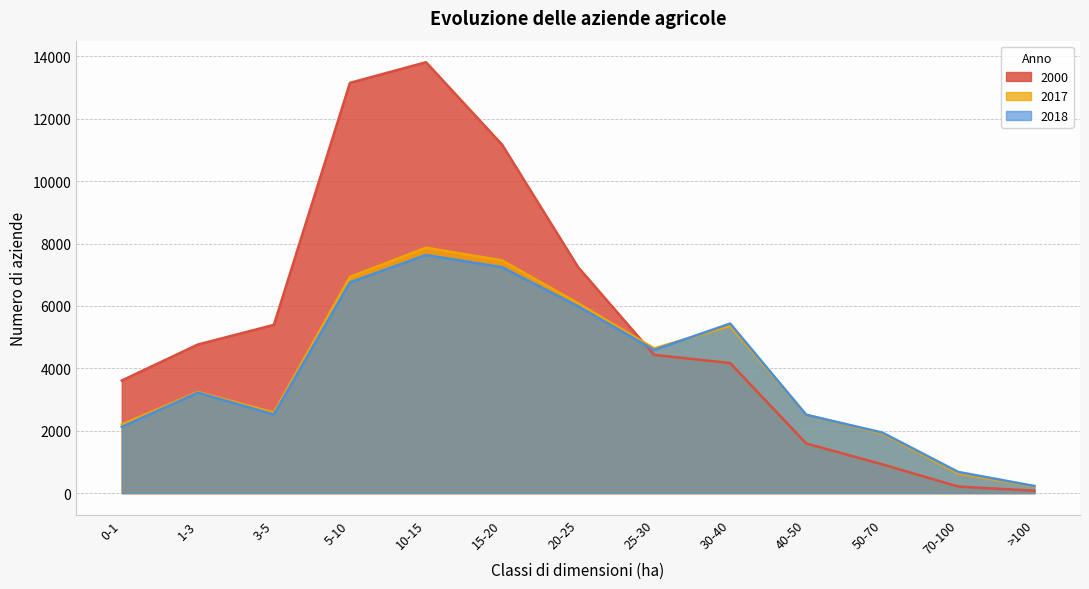

Is it true that 2017 equals 2511 at 40-50?

True